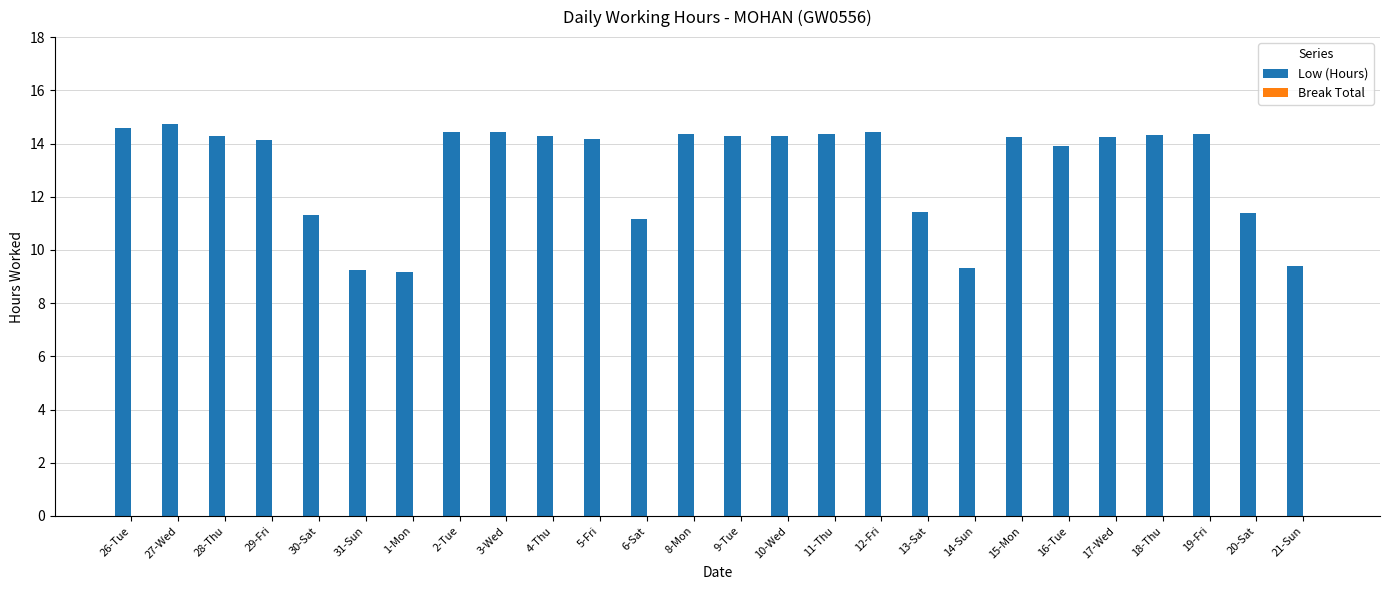

What is the minimum value shown in the chart?

9.2